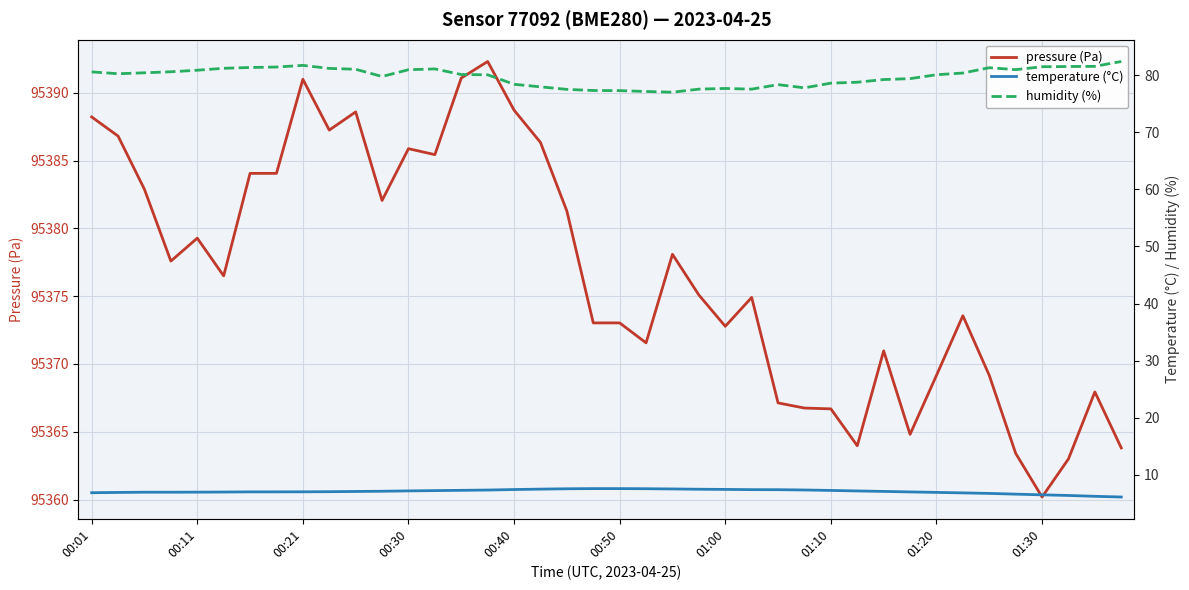

What are all the series names shown in the legend?

pressure (Pa), temperature (°C), humidity (%)